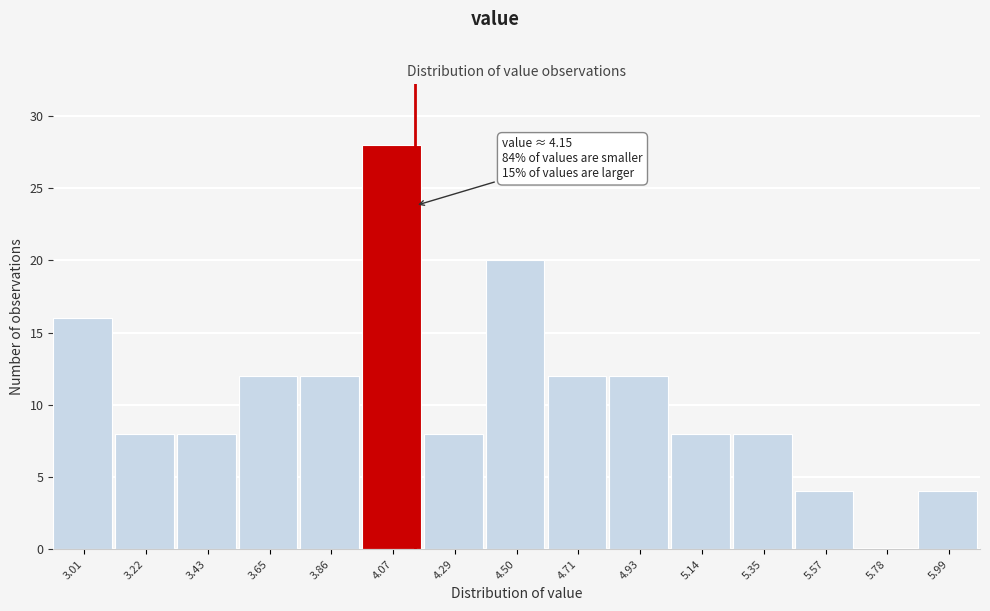

Which range on the x-axis has the tallest bar?

3.95 to 4.20